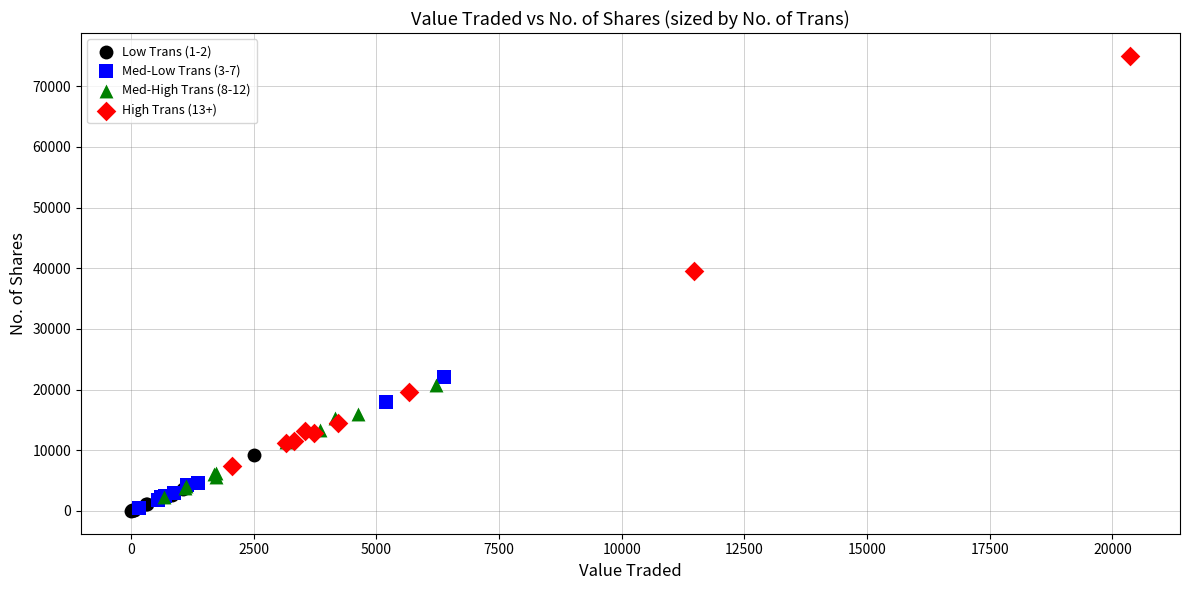

Which series has the widest spread of Y values?

High Trans (13+)